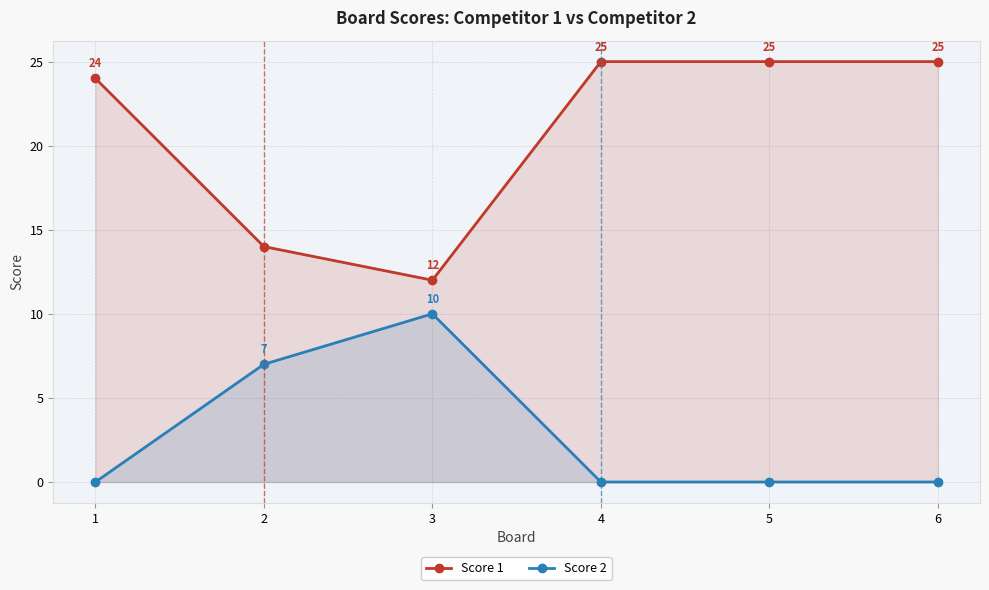

True or false: Score 1 has more than 0 interior local peaks.

False